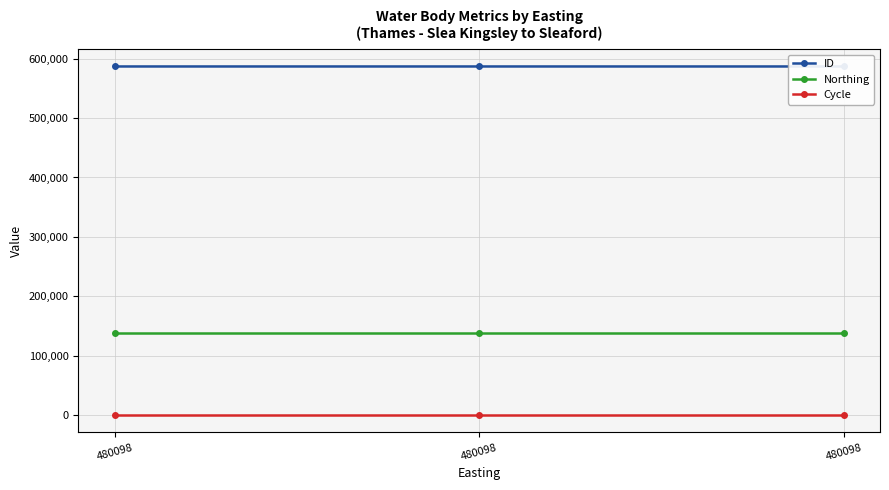

The Northing series shows 205641 at 480098. True or false?

False